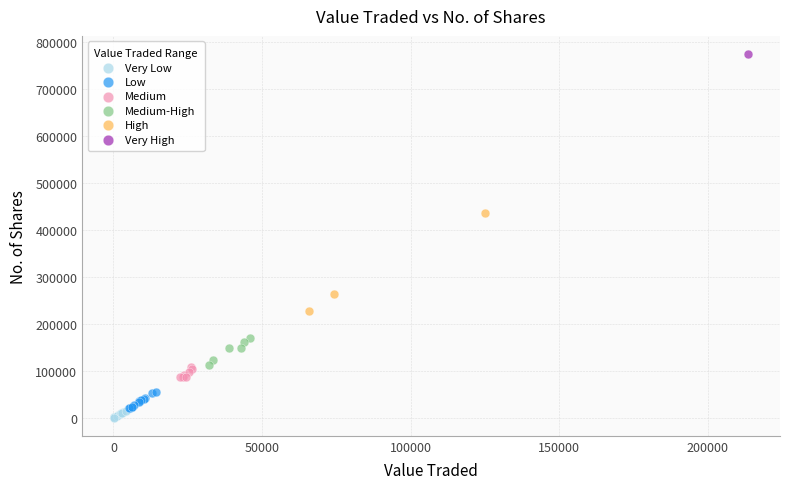

Which series contains the lowest Y value?

Very Low